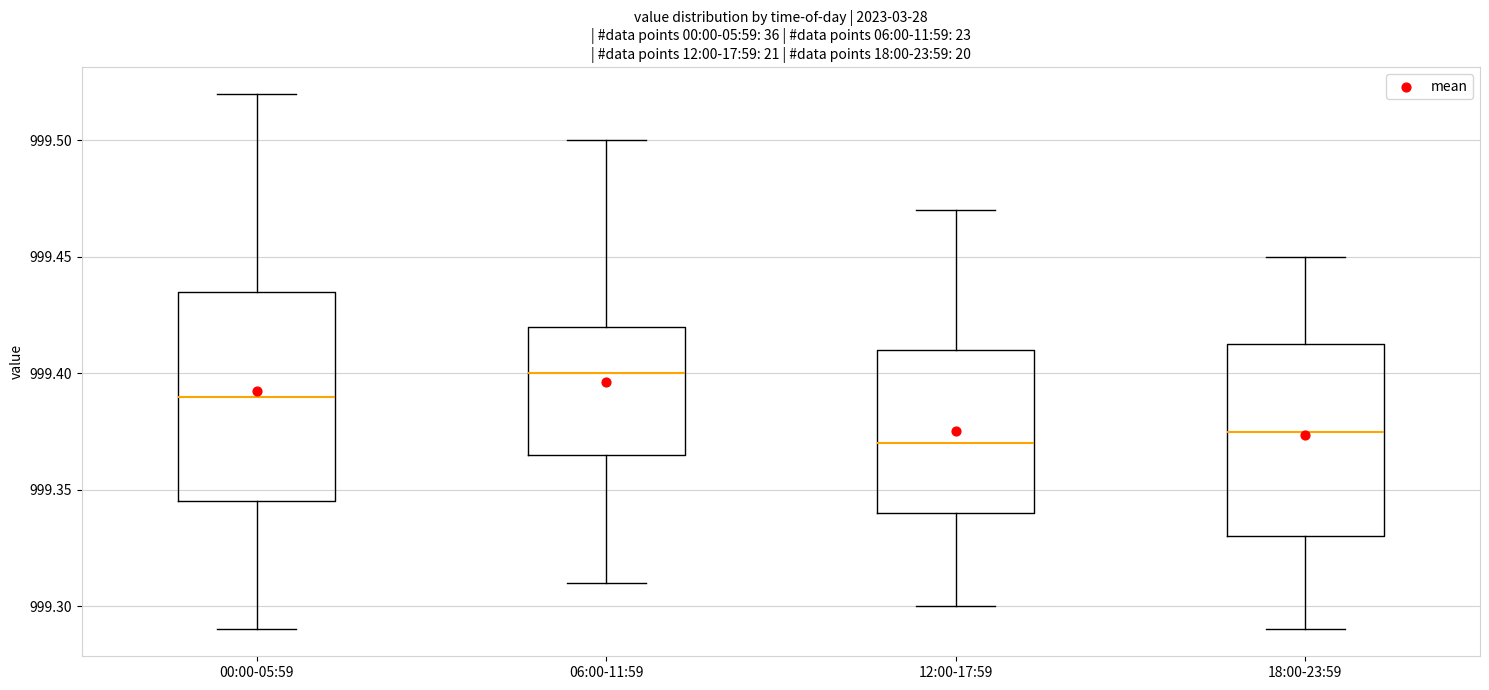

Where does the lower whisker of the box for 00:00-05:59 end on the y-axis? The values are not printed on the chart, so give them approximately, as read against the axis.

999.290